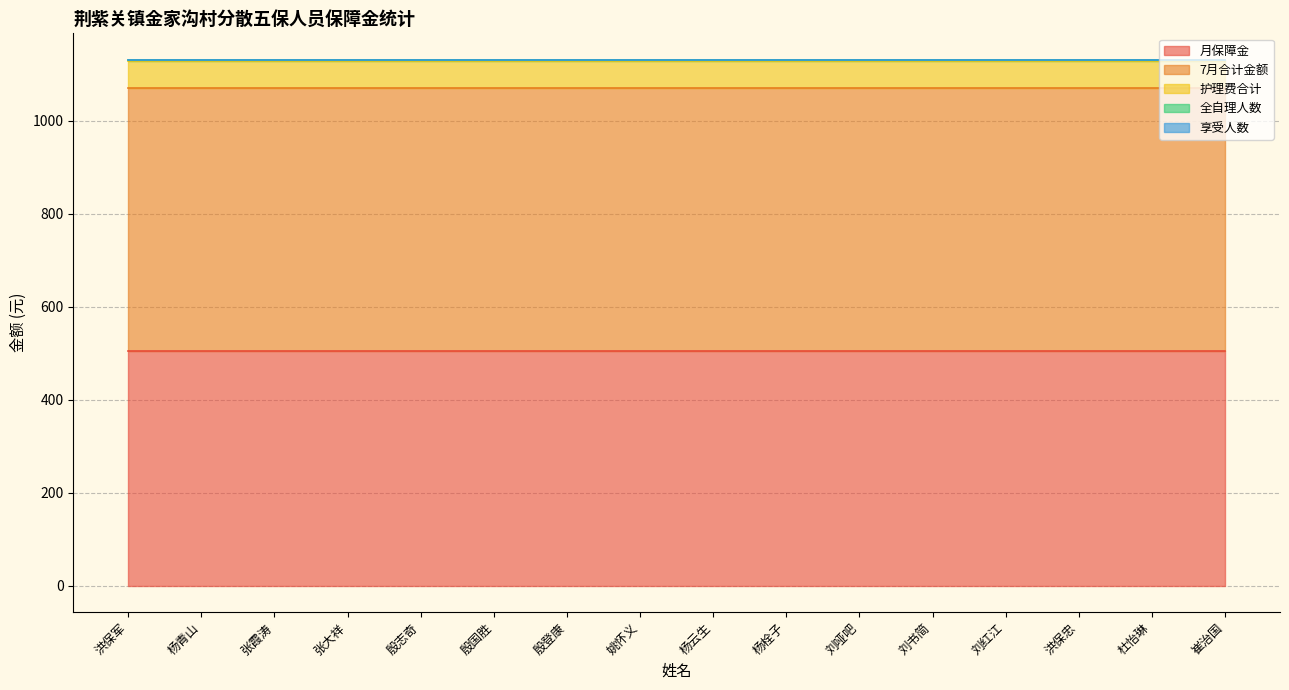

Which series changed the most between 杨云生 and 刘哑吧?

月保障金